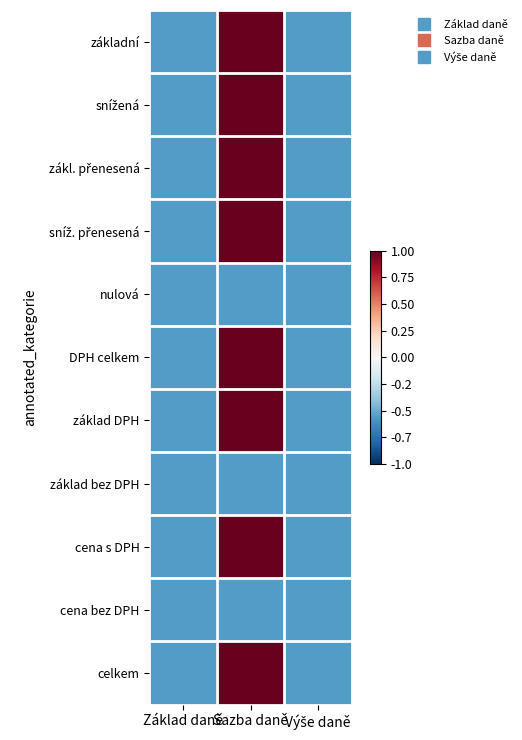

Rank the series at Výše daně from highest to lowest value.

základní, snížená, zákl. přenesená, sníž. přenesená, nulová, DPH celkem, základ DPH, základ bez DPH, cena s DPH, cena bez DPH, celkem